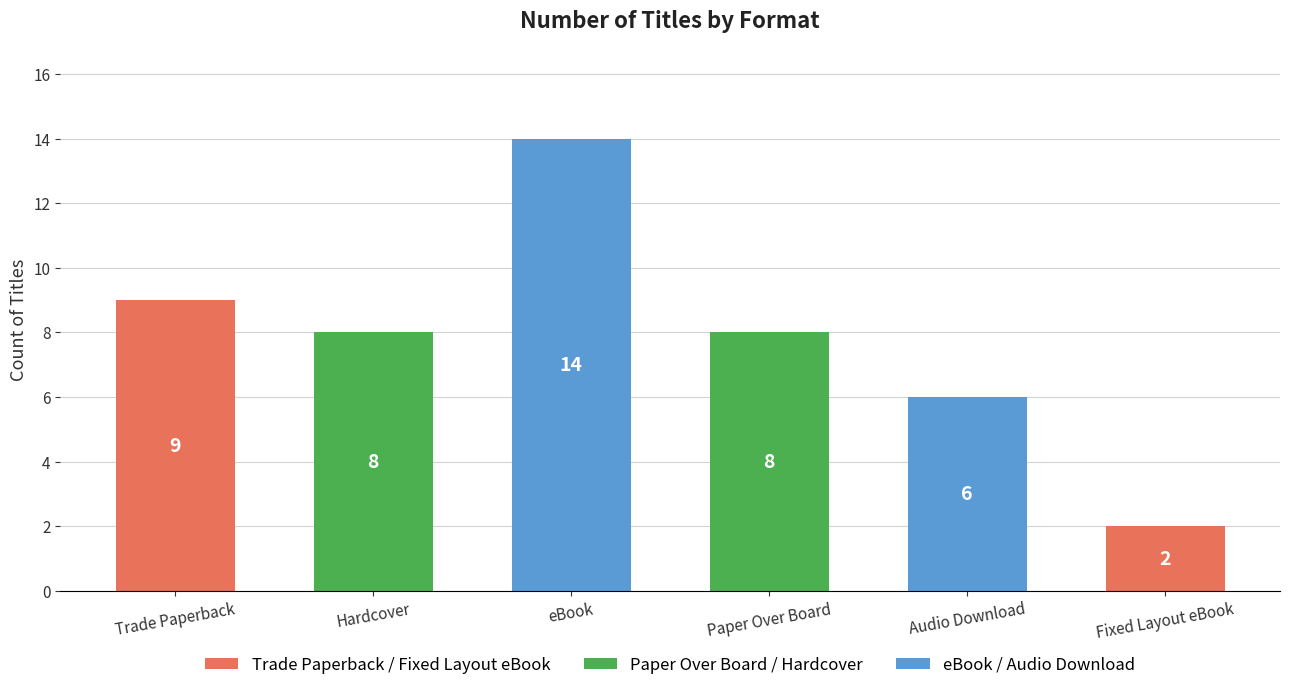

What is the sum of the values at Paper Over Board and Trade Paperback?

17